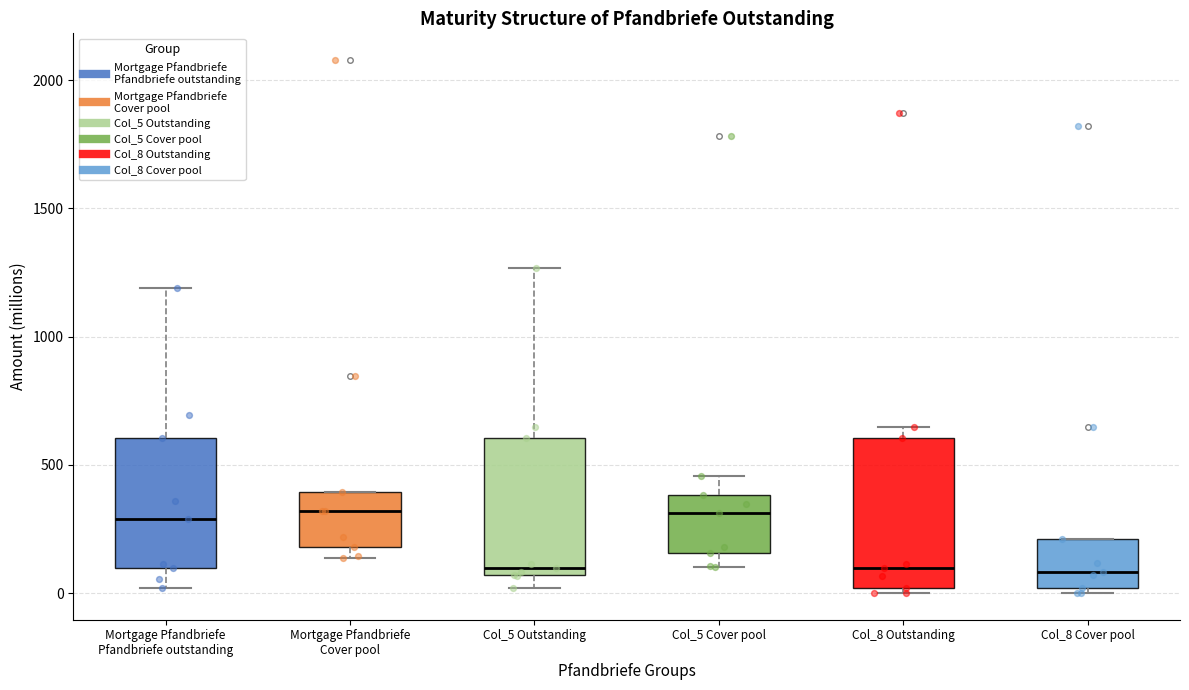

Reading left to right, transcribe this box plot: for each box, give where its median line is, the range the box spans, and where its two whiskers end, as read against the y-axis. The values are not printed on the chart, so give them approximately, as read against the axis.

Mortgage Pfandbriefe Pfandbriefe outstanding: median 300, box 100 to 600, whiskers 0 to 1200
Mortgage Pfandbriefe Cover pool: median 300, box 200 to 400, whiskers 150 to 400
Col_5 Outstanding: median 100, box 50 to 600, whiskers 0 to 1250
Col_5 Cover pool: median 300, box 150 to 400, whiskers 100 to 450
Col_8 Outstanding: median 100, box 0 to 600, whiskers 0 (just below the box's lower edge) to 650
Col_8 Cover pool: median 100, box 0 to 200, whiskers 0 (just below the box's lower edge) to 200